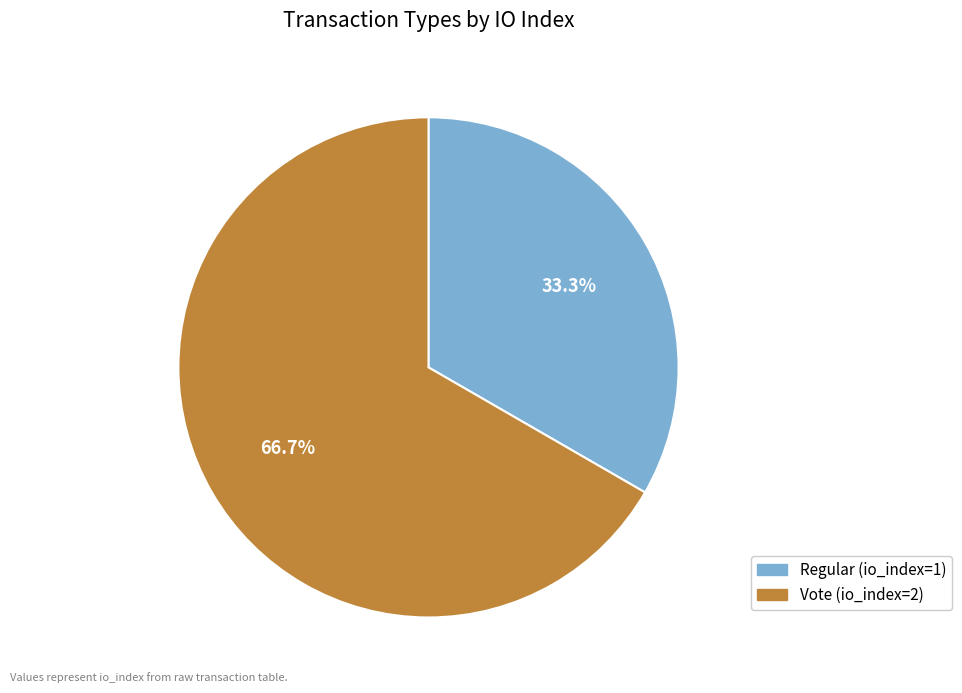

Is the sum of Vote (io_index=2) and Regular (io_index=1) greater than half?

Yes